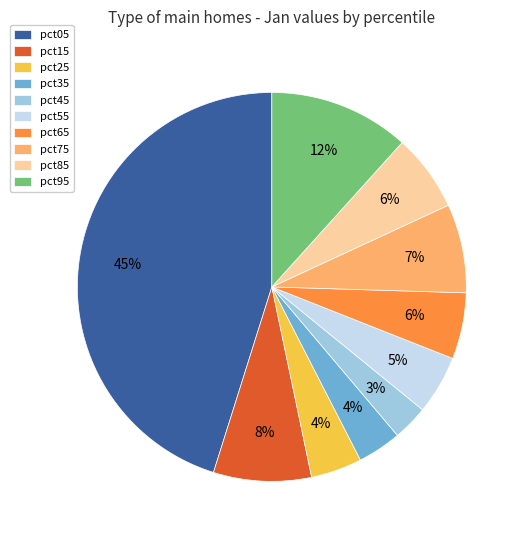

True or false: pct55 accounts for 5% of the total.

True